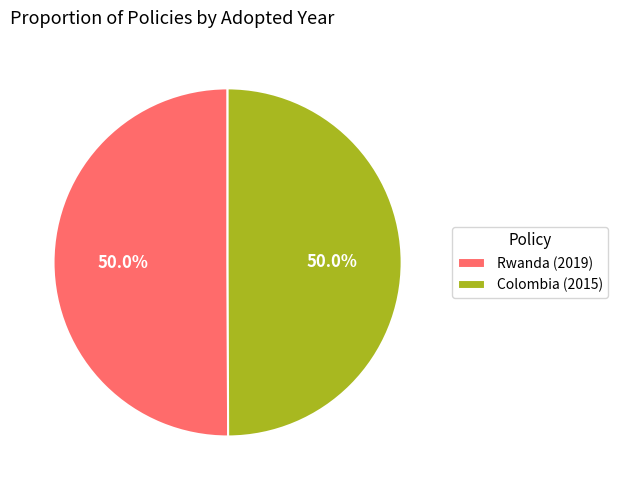

What is the ratio of the value at Rwanda (2019) to the value at Colombia (2015)?

1.0